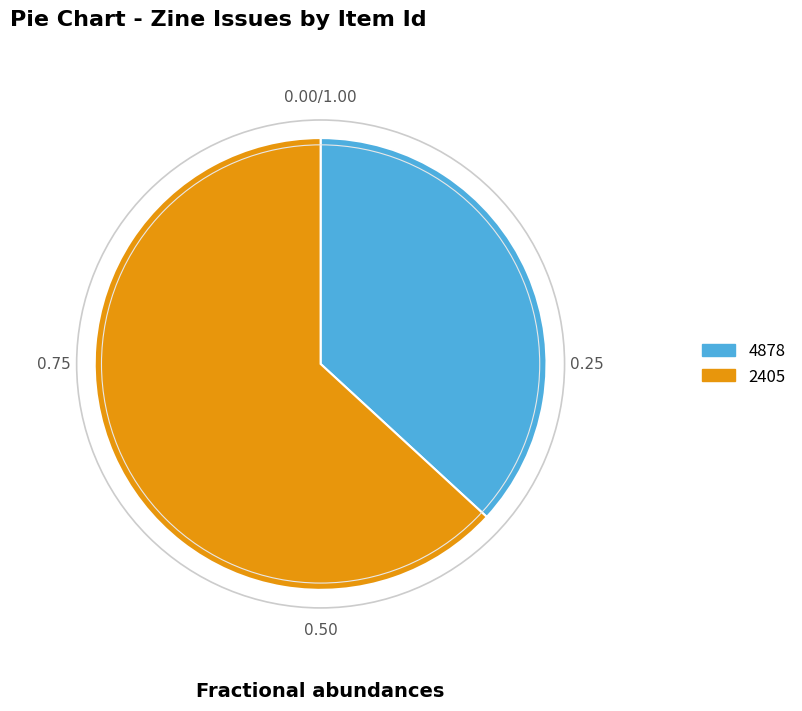

True or false: 4878 accounts for 49% of the total.

False